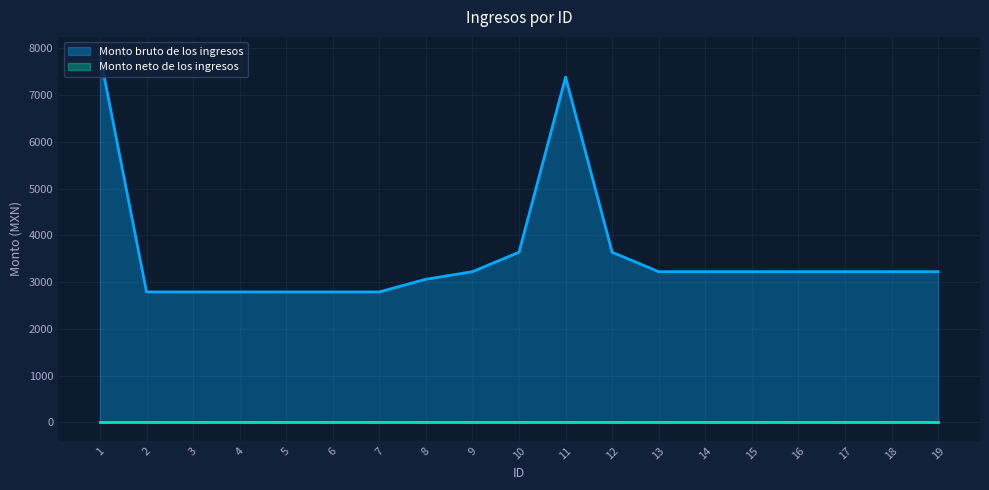

Between 10 and 12, which is larger?

10